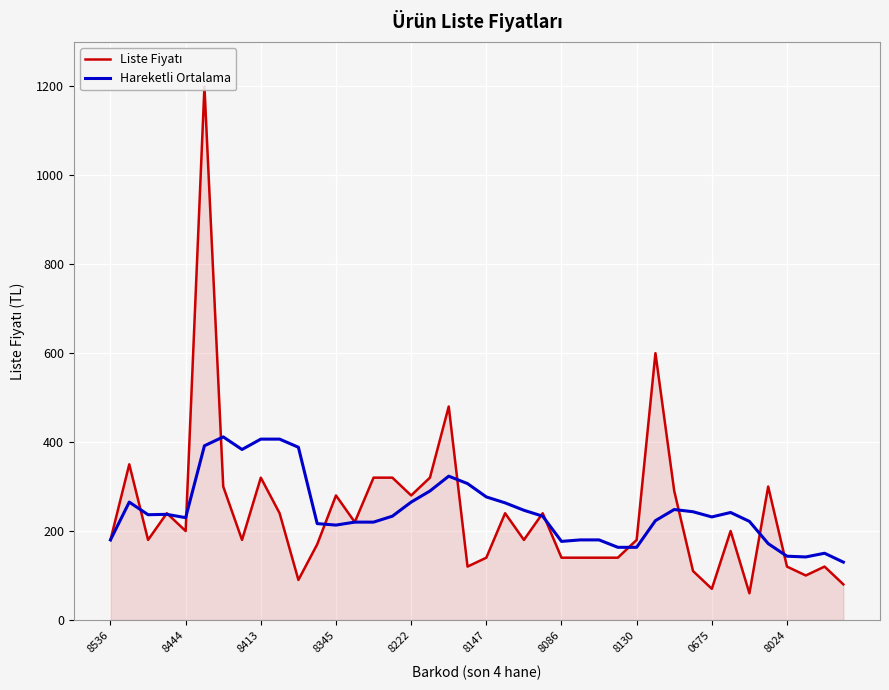

What is the maximum value for Hareketli Ortalama?

411.7